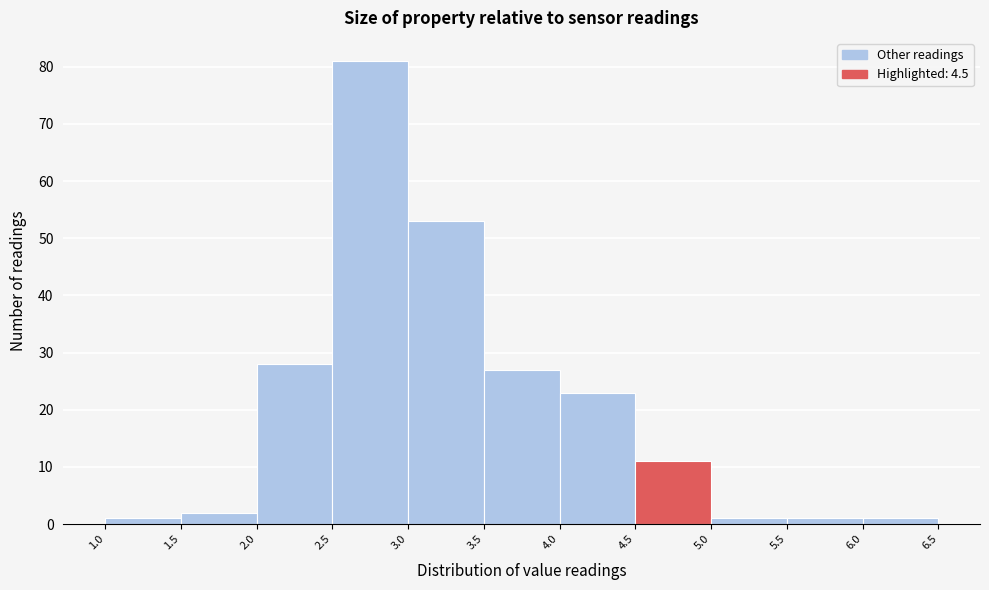

Reading left to right, transcribe this chart: for each bar, give the range it covers on the x-axis and its height. The values are not printed on the chart, so give them approximately, as read against the axis.

1.0 to 1.5: 1
1.5 to 2.0: 2
2.0 to 2.5: 28
2.5 to 3.0: 81
3.0 to 3.5: 53
3.5 to 4.0: 27
4.0 to 4.5: 23
4.5 to 5.0: 11
5.0 to 5.5: 1
5.5 to 6.0: 1
6.0 to 6.5: 1